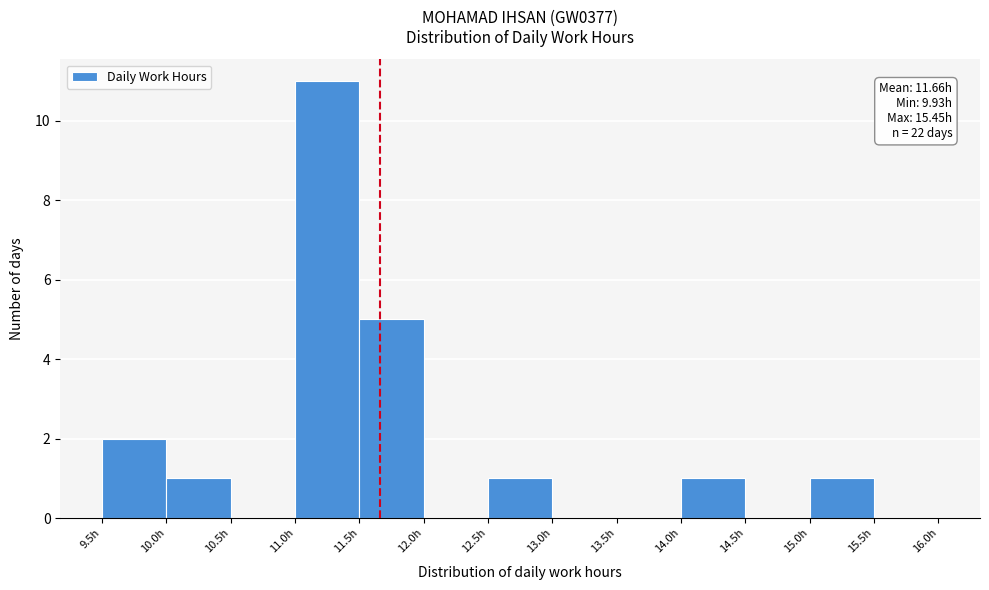

Over which range of the x-axis is the bar tallest?

11.0 to 11.5